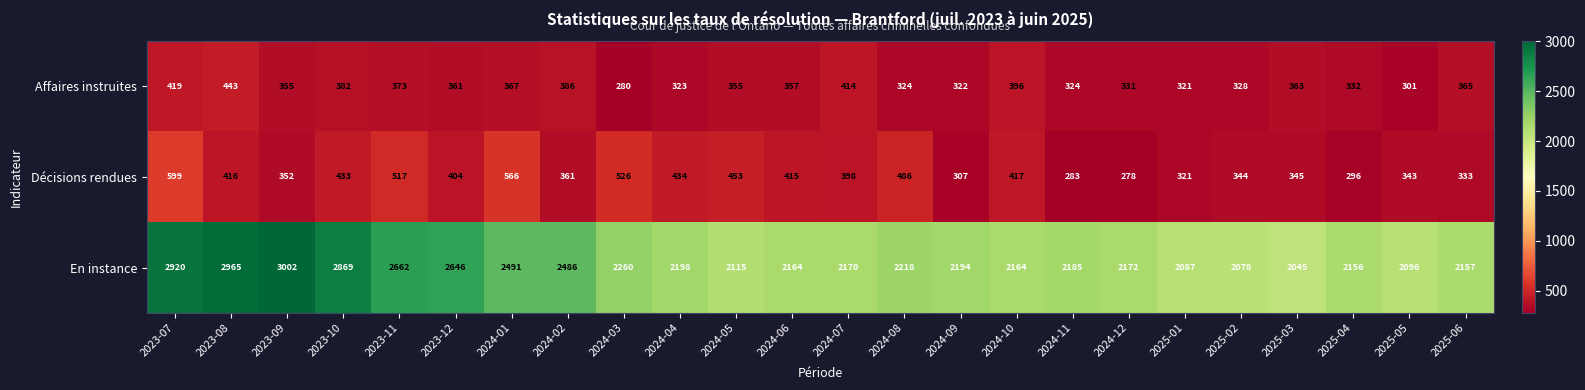

At which category is the sum across all series the highest?

2023-07